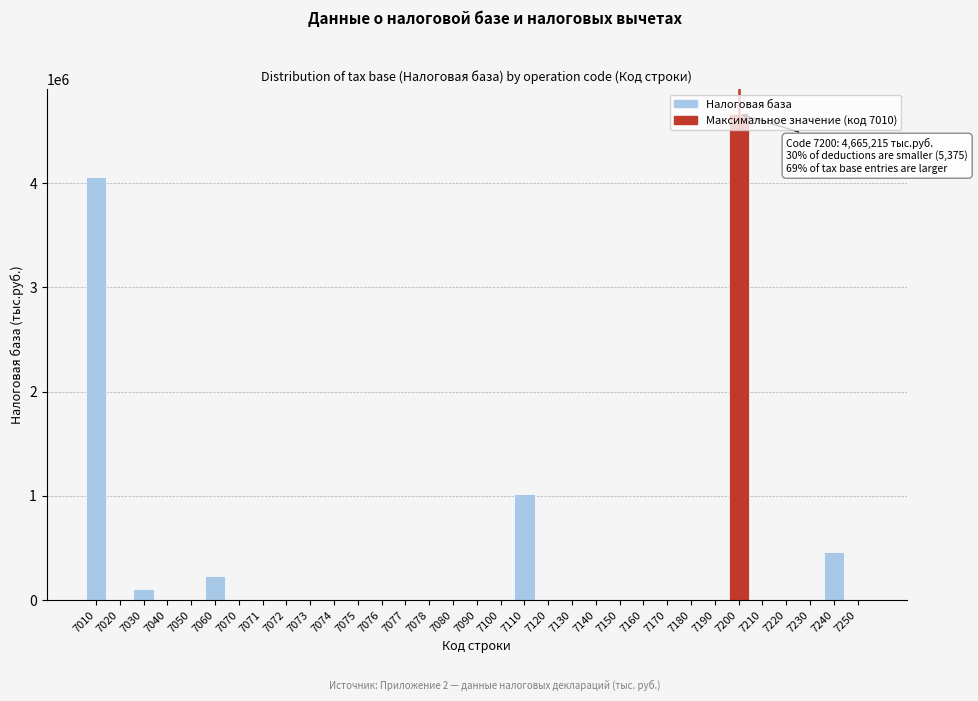

What is the greatest value displayed?

4665215